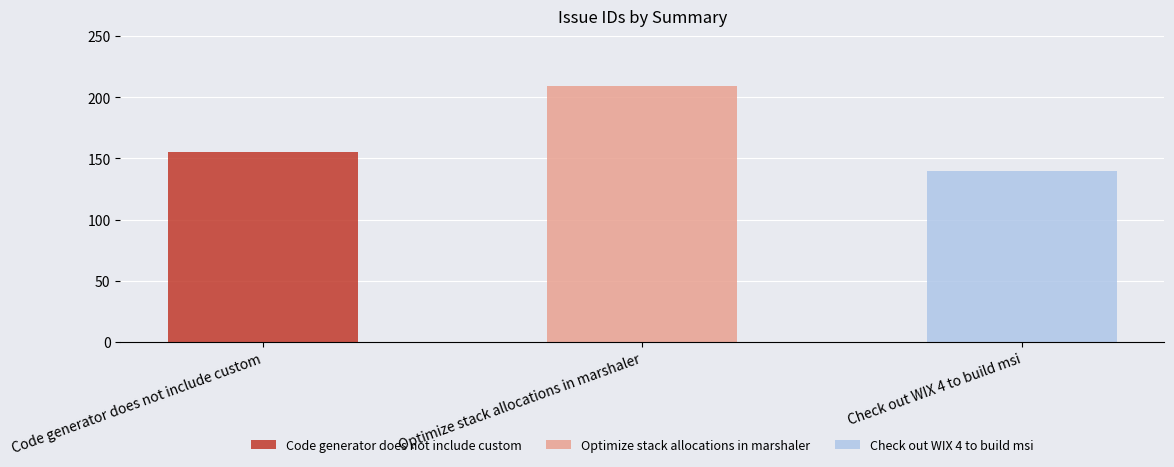

List the labels in order of value, smallest first.

Check out WIX 4 to build msi, Code generator does not include custom, Optimize stack allocations in marshaler